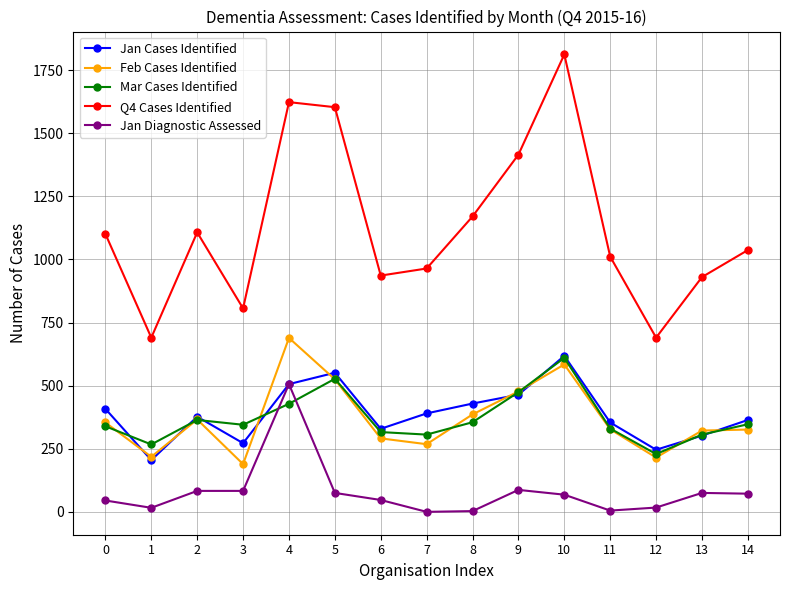

How many lines are shown in the chart?

5